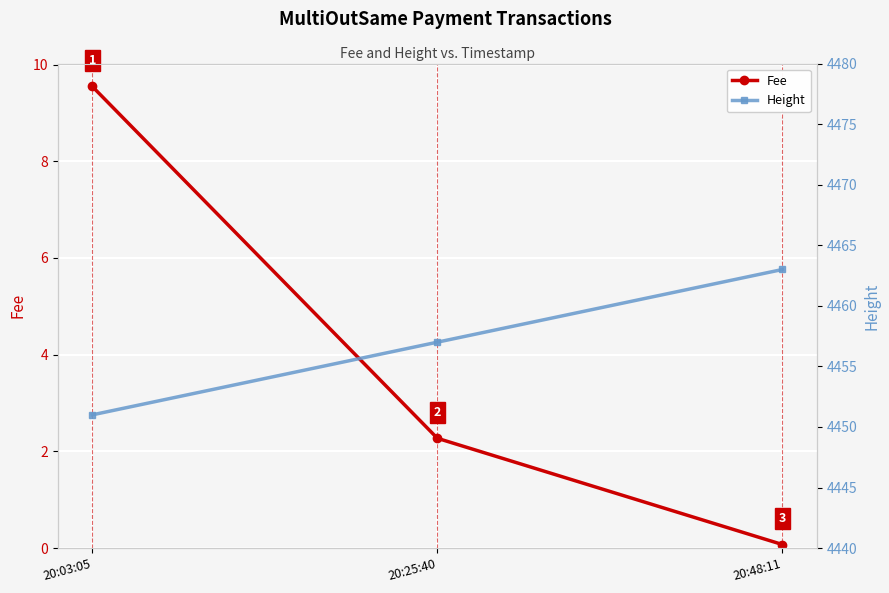

The value of Fee at 20:03:05 is 13.1. True or false?

False